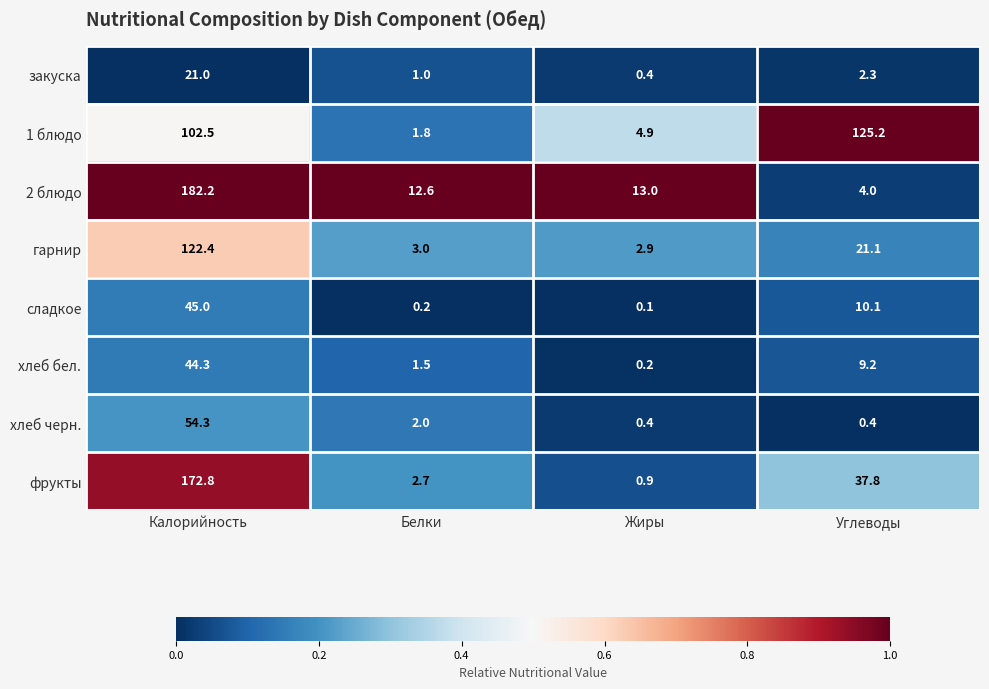

Which series has the largest total across all categories?

1 блюдо